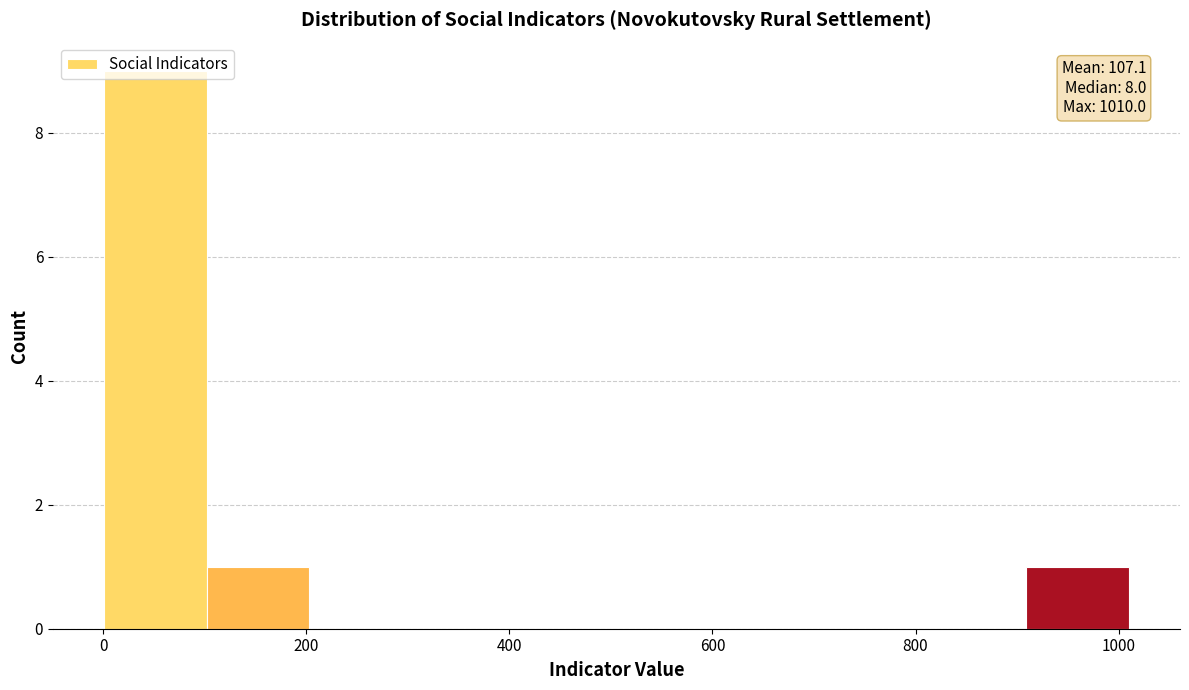

Which range on the x-axis has the tallest bar?

0 to 100